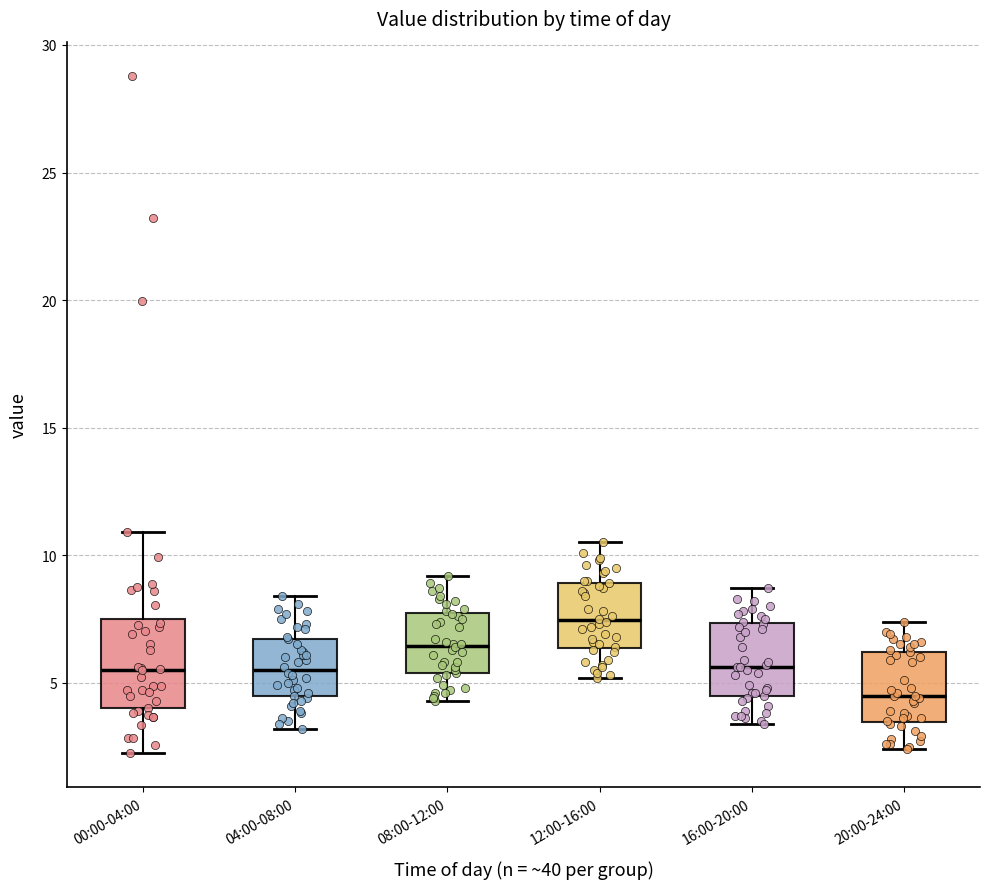

Reading left to right, read every box against the y-axis: the position of its median line, the range the box covers, and the ends of its whiskers. The values are not printed on the chart, so give them approximately, as read against the axis.

00:00-04:00: median 5.5, box 4.0 to 7.5, whiskers 2.0 to 11.0
04:00-08:00: median 5.5, box 4.5 to 6.5, whiskers 3.0 to 8.5
08:00-12:00: median 6.5, box 5.5 to 7.5, whiskers 4.5 to 9.0
12:00-16:00: median 7.5, box 6.5 to 9.0, whiskers 5.0 to 10.5
16:00-20:00: median 5.5, box 4.5 to 7.5, whiskers 3.5 to 8.5
20:00-24:00: median 4.5, box 3.5 to 6.0, whiskers 2.5 to 7.5